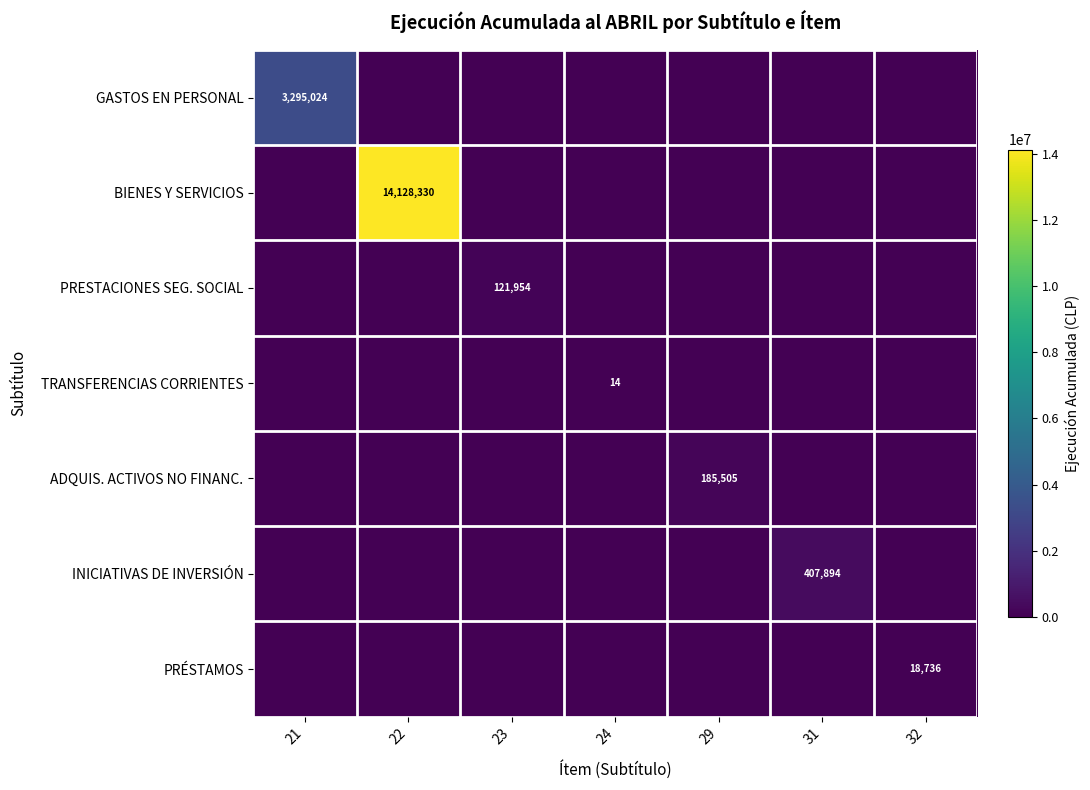

What is the spread (max minus min) of values at 23?

121954